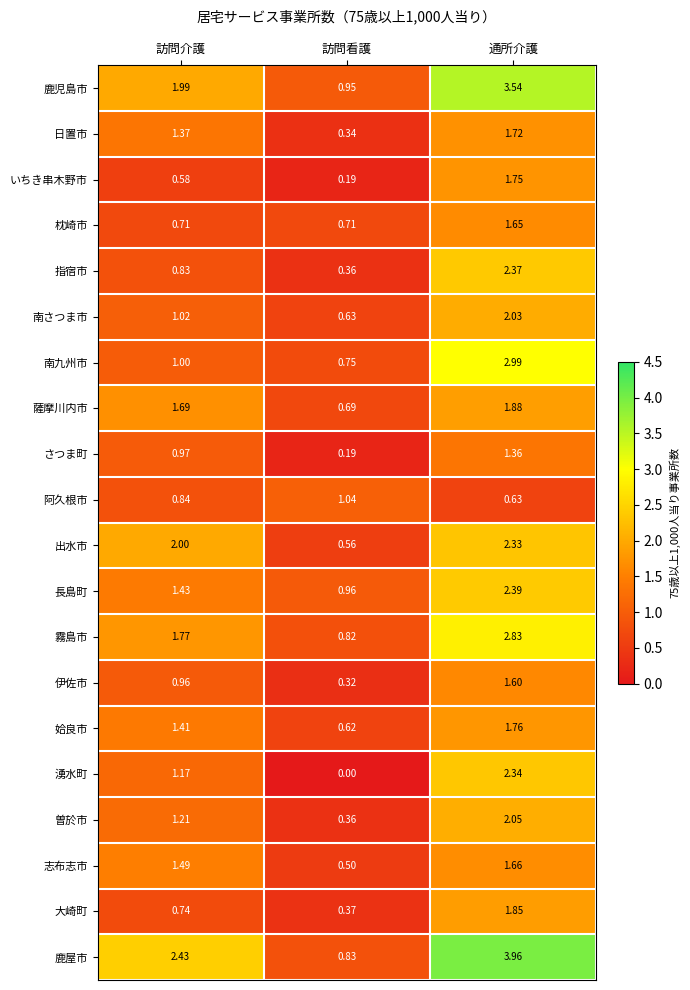

What is the total value across all series at 通所介護?

42.7